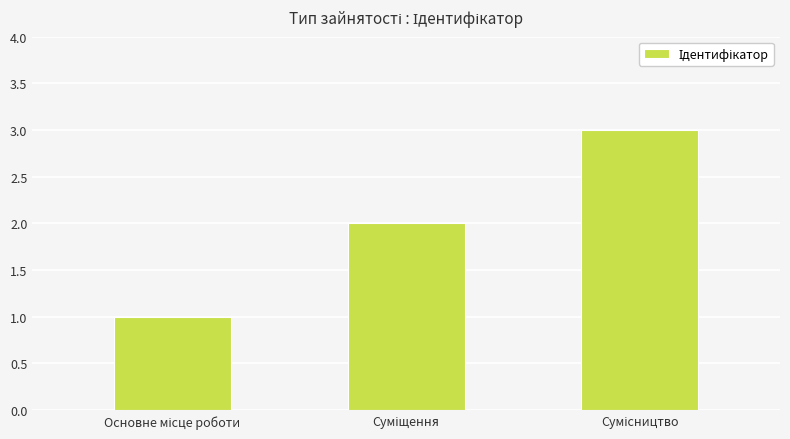

What is the sum of all values?

6